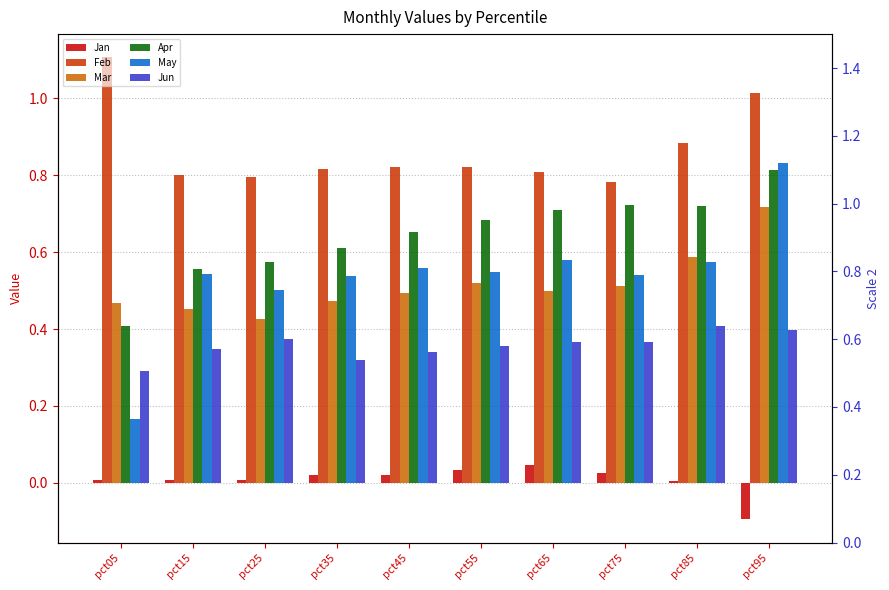

Which category has the highest value across all series?

pct05